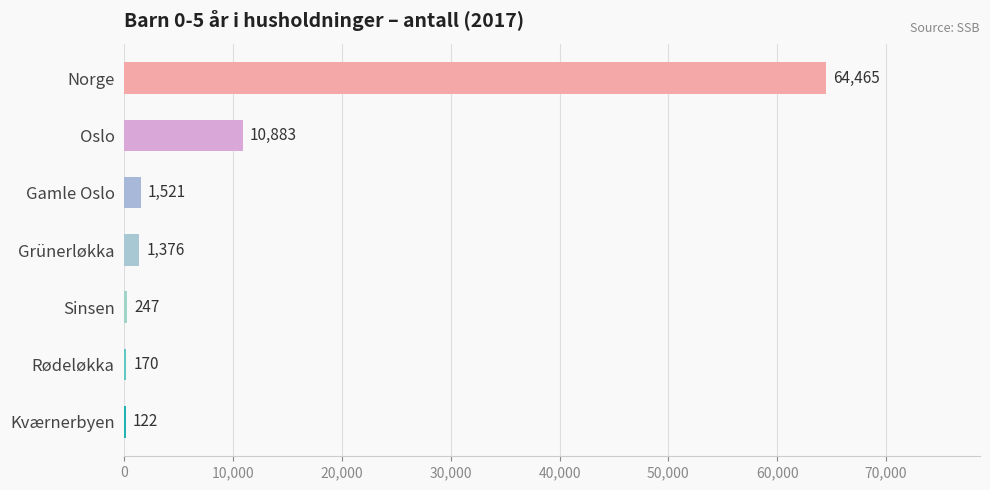

The value at Kværnerbyen is 122. True or false?

True